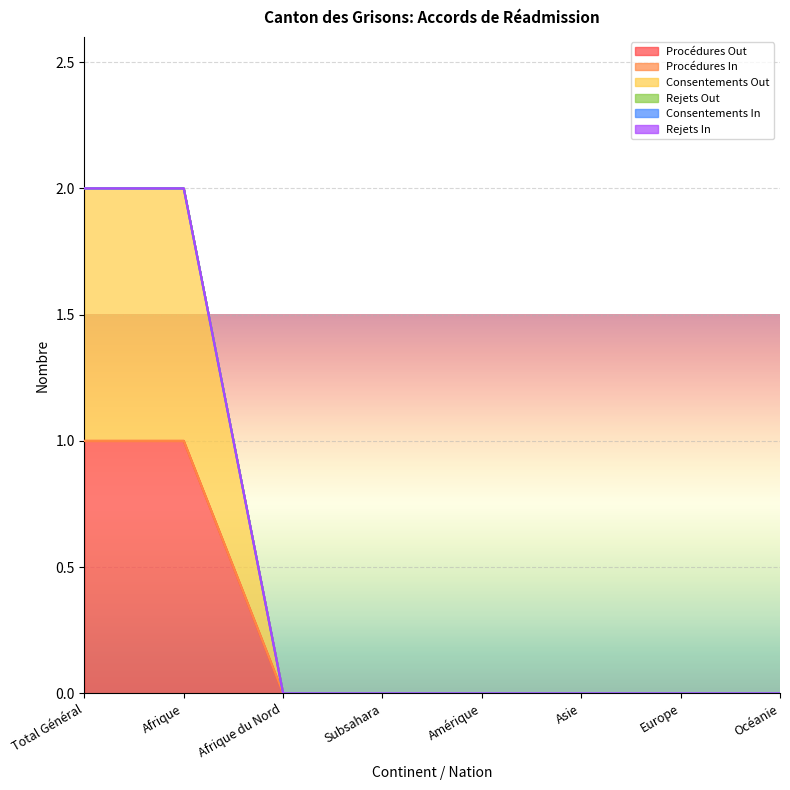

Which category has the highest value in the Consentements In series?

Total Général